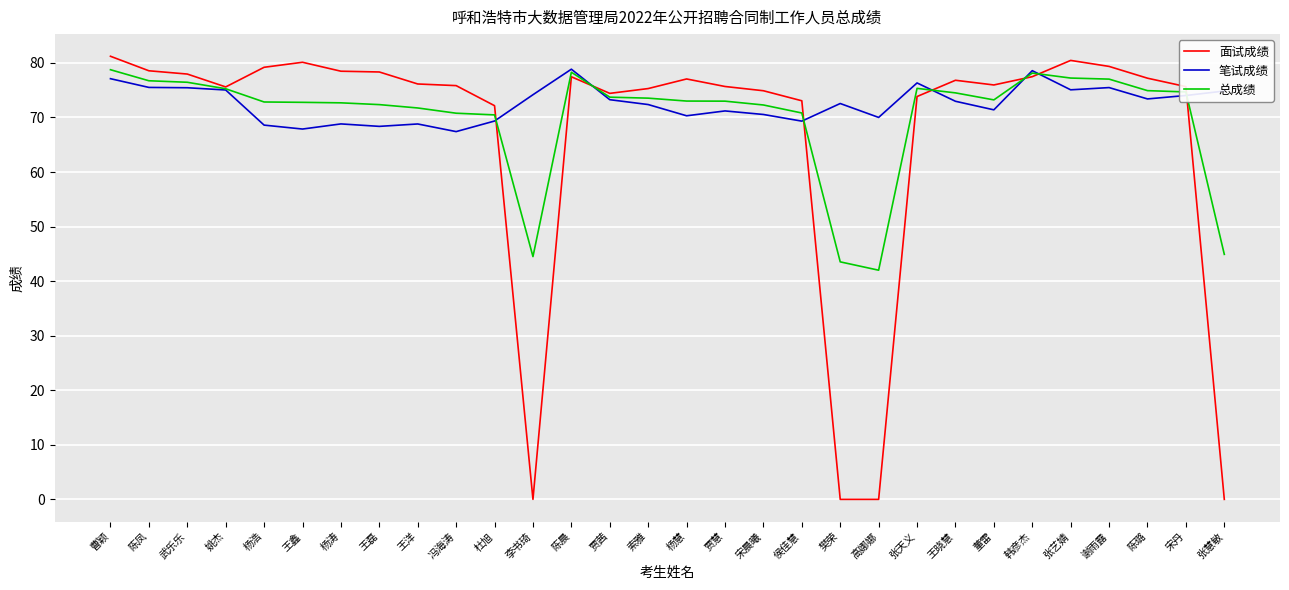

At 高娜娜, list the series in order from smallest to largest.

面试成绩, 总成绩, 笔试成绩